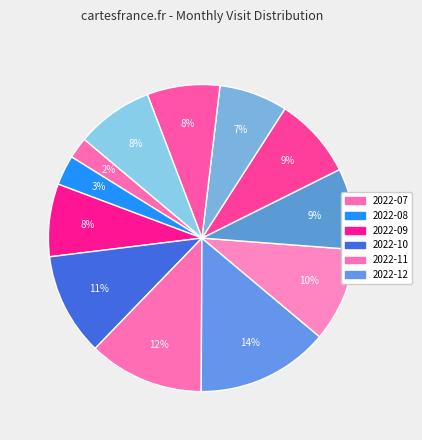

Count the number of slices in the pie.

12